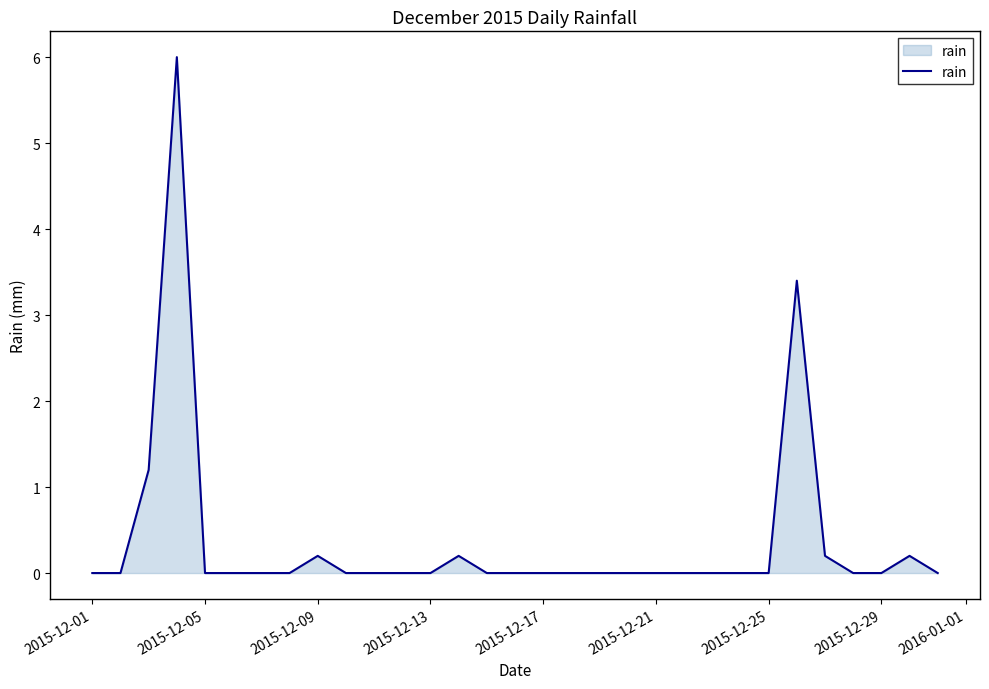

What is the average value?

0.4